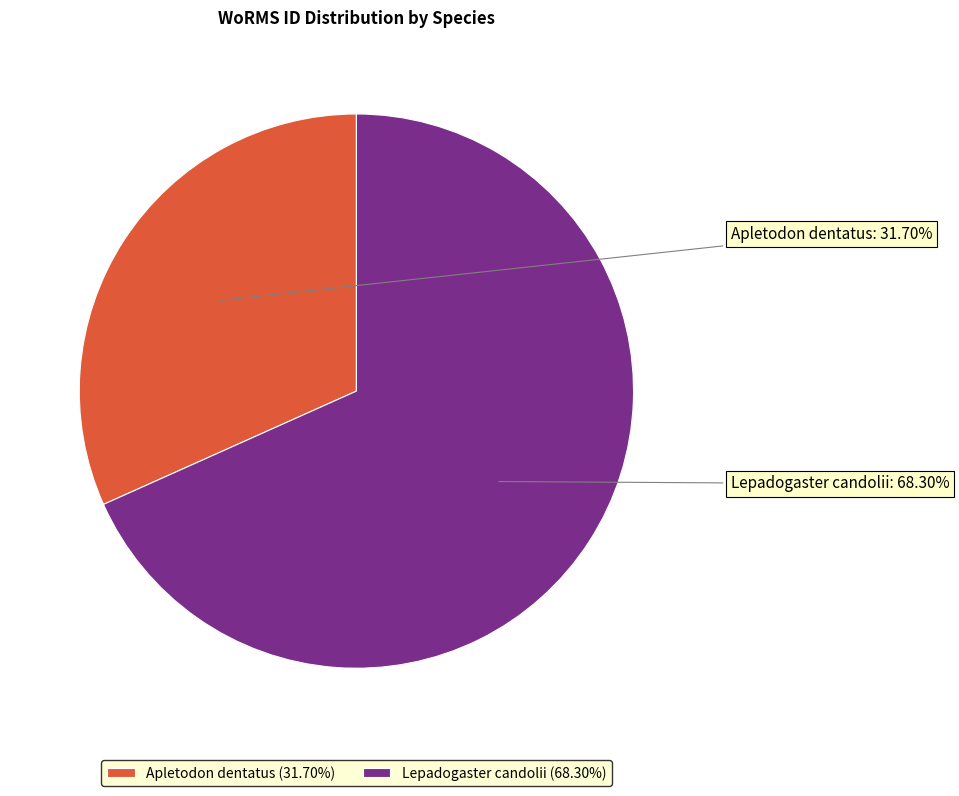

To the nearest percent, what is the difference between the largest and smallest slice percentages?

37%